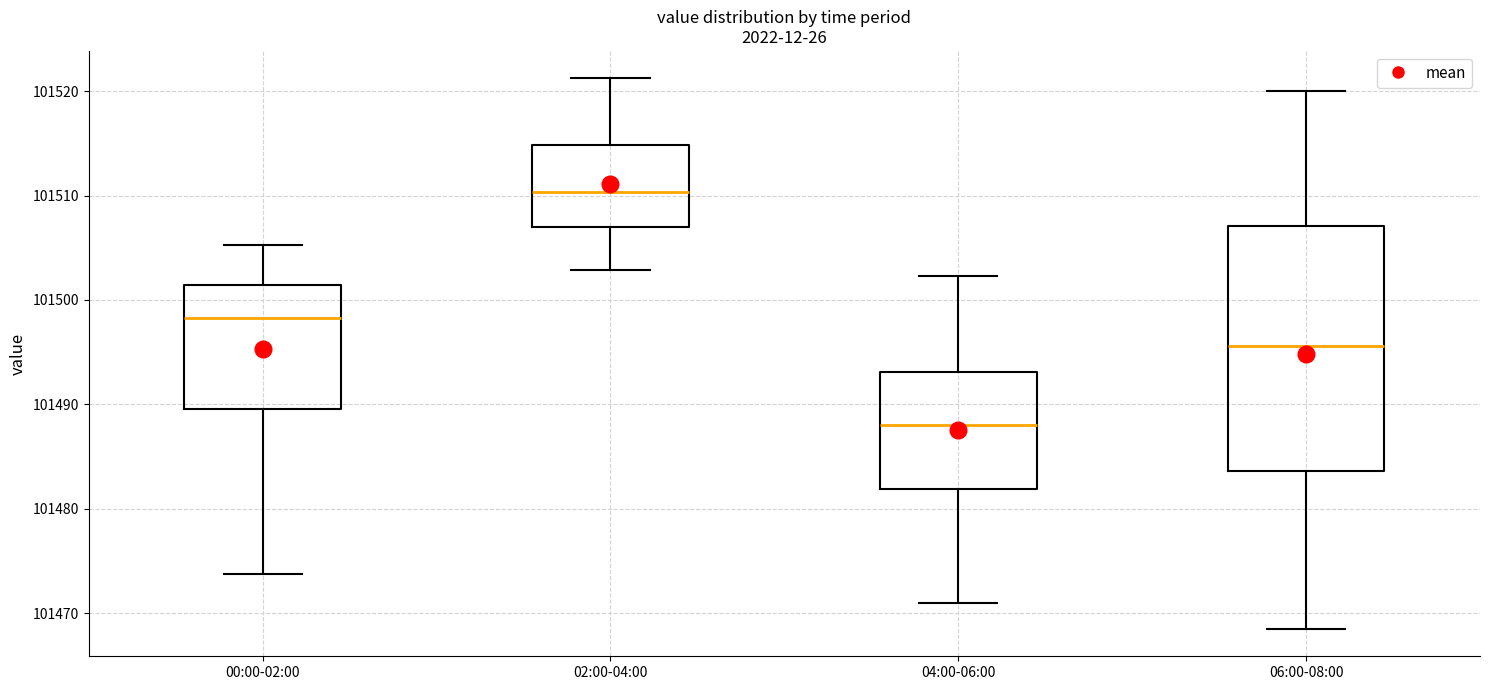

Which box is the tallest, from its lower edge to its upper edge?

06:00-08:00